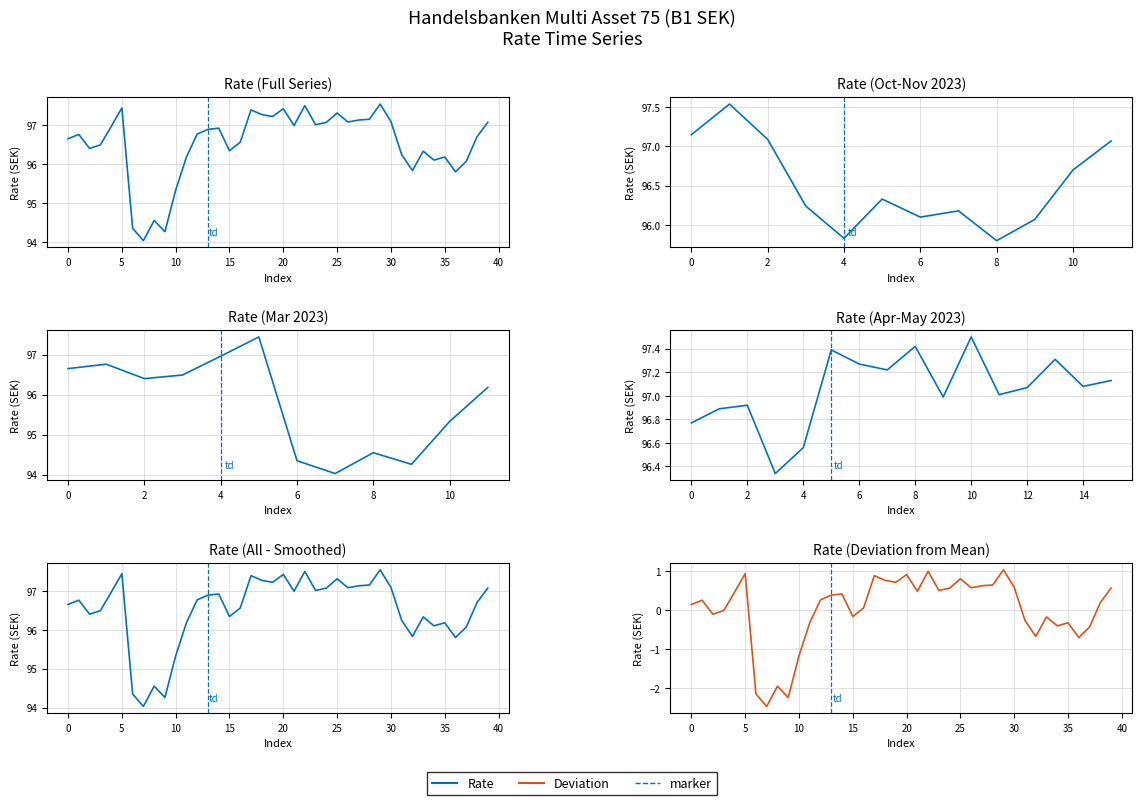

Does the chart have visible grid lines?

Yes